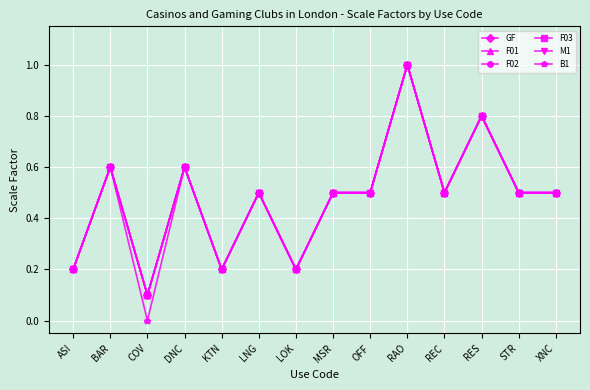

Does the chart have visible grid lines?

Yes